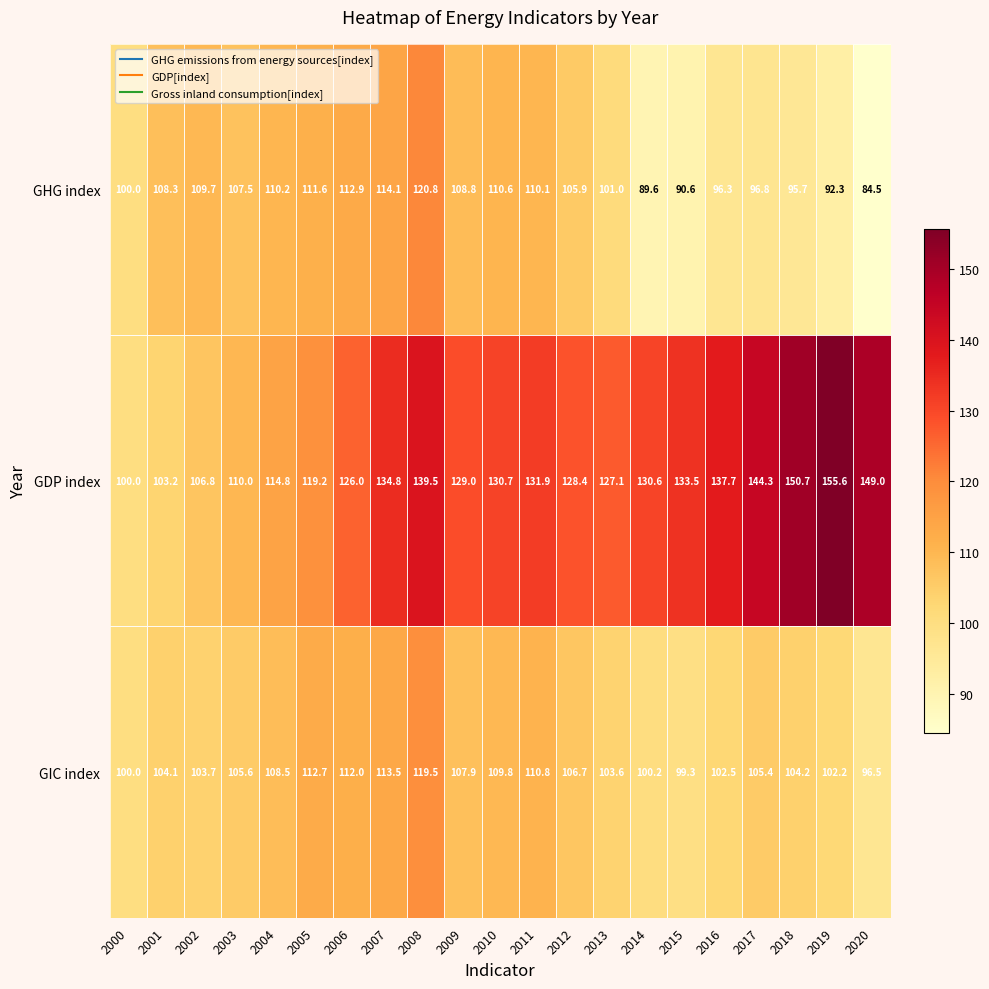

Which category has the lowest value in the GHG index series?

2020